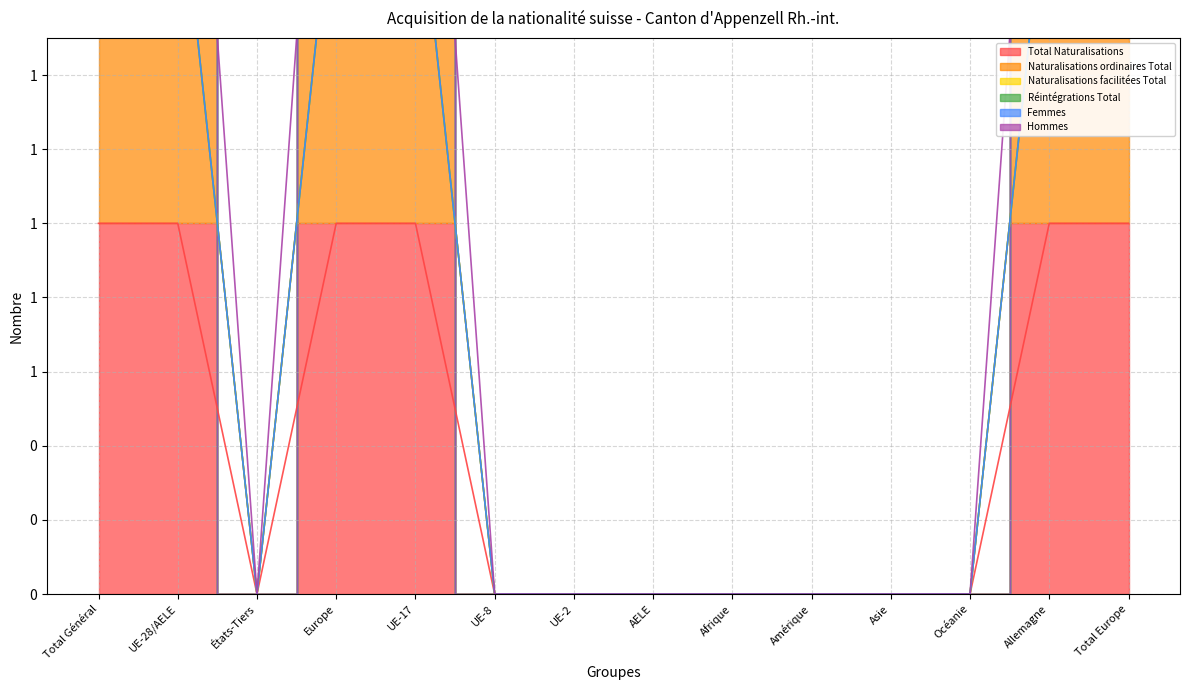

What is the difference between the maximum and minimum values in the Naturalisations ordinaires Total series?

2